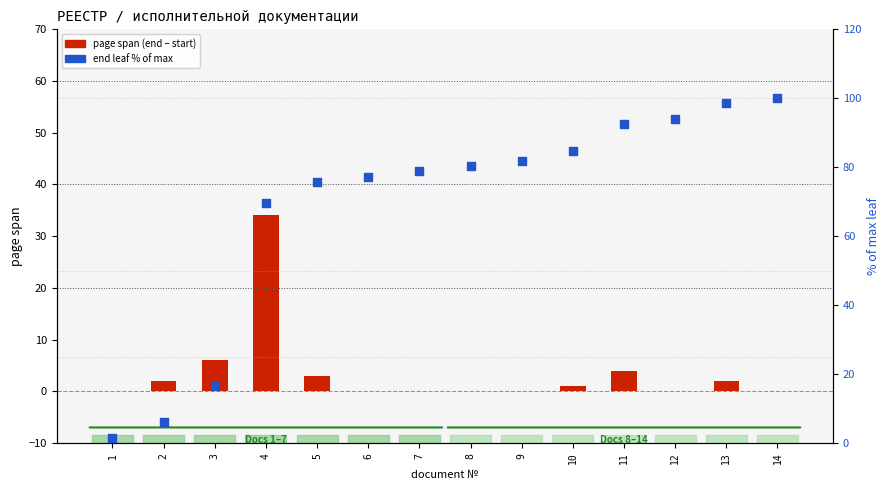

What are all the series names shown in the legend?

page span (end - start), end leaf % of max